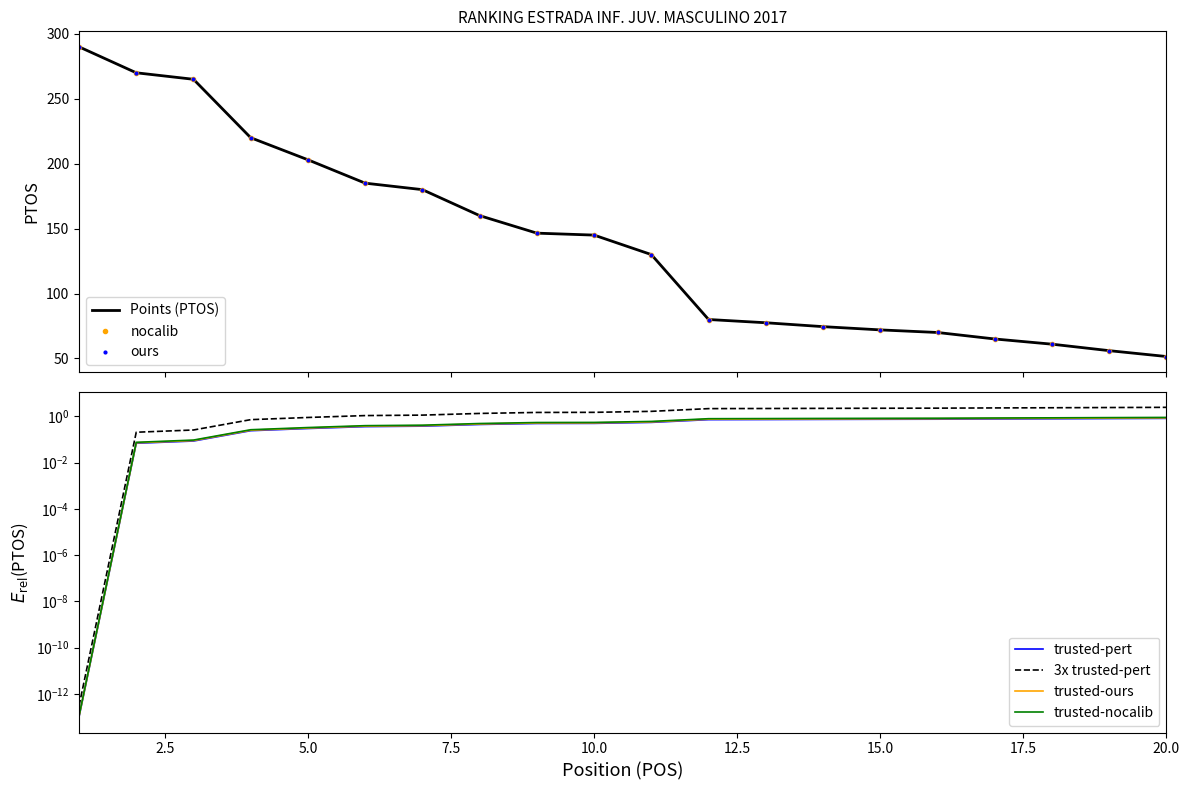

What is the value of the 8th point from the left?

160.0